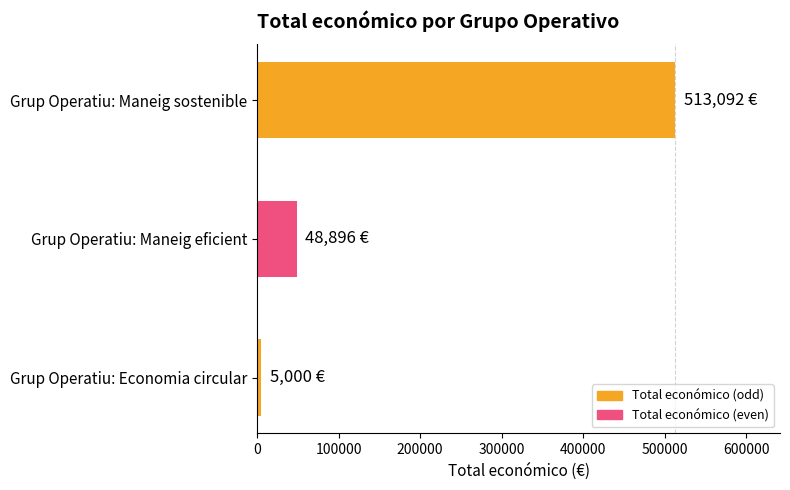

Are the bars horizontal?

Yes